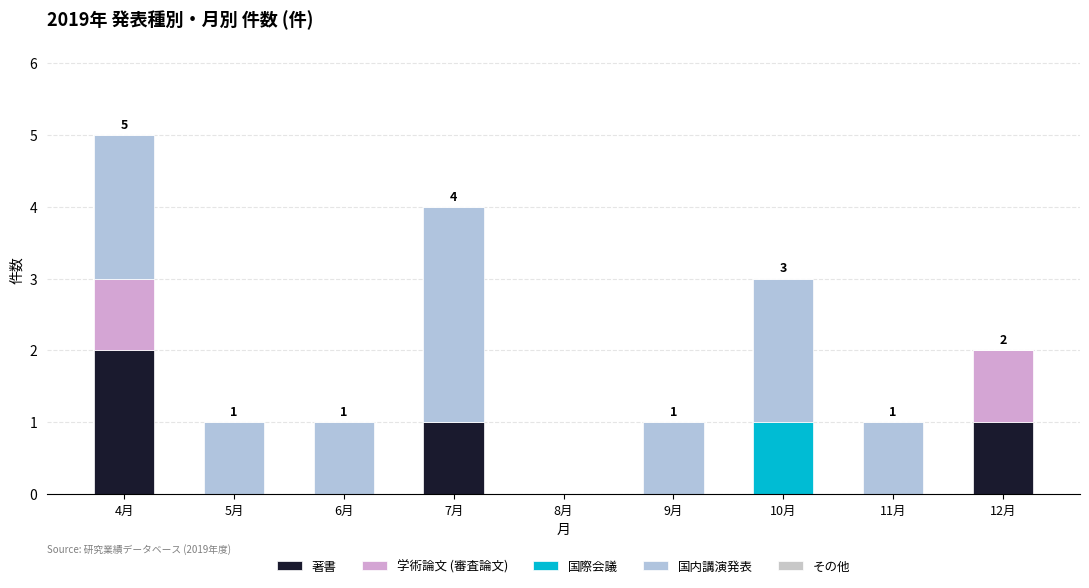

Are the bars grouped side by side (vs. stacked)?

No